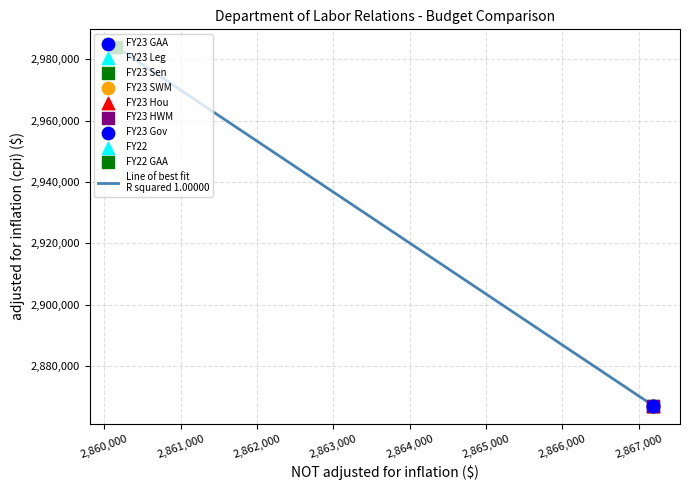

What is the difference between the maximum and minimum values?

116706.0